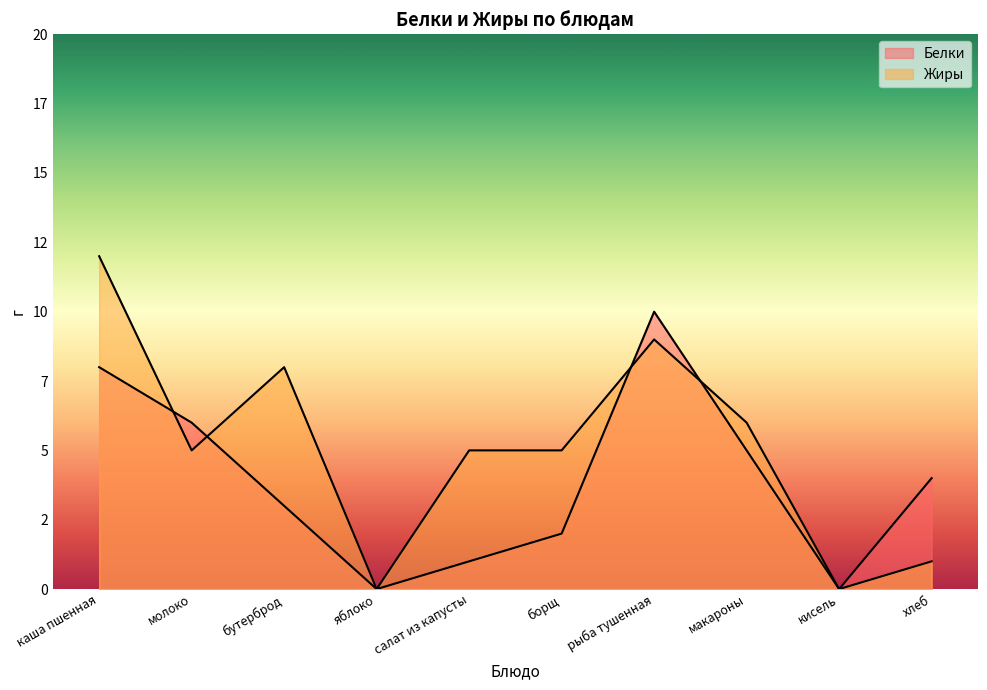

How many times do Жиры and Белки cross each other?

4